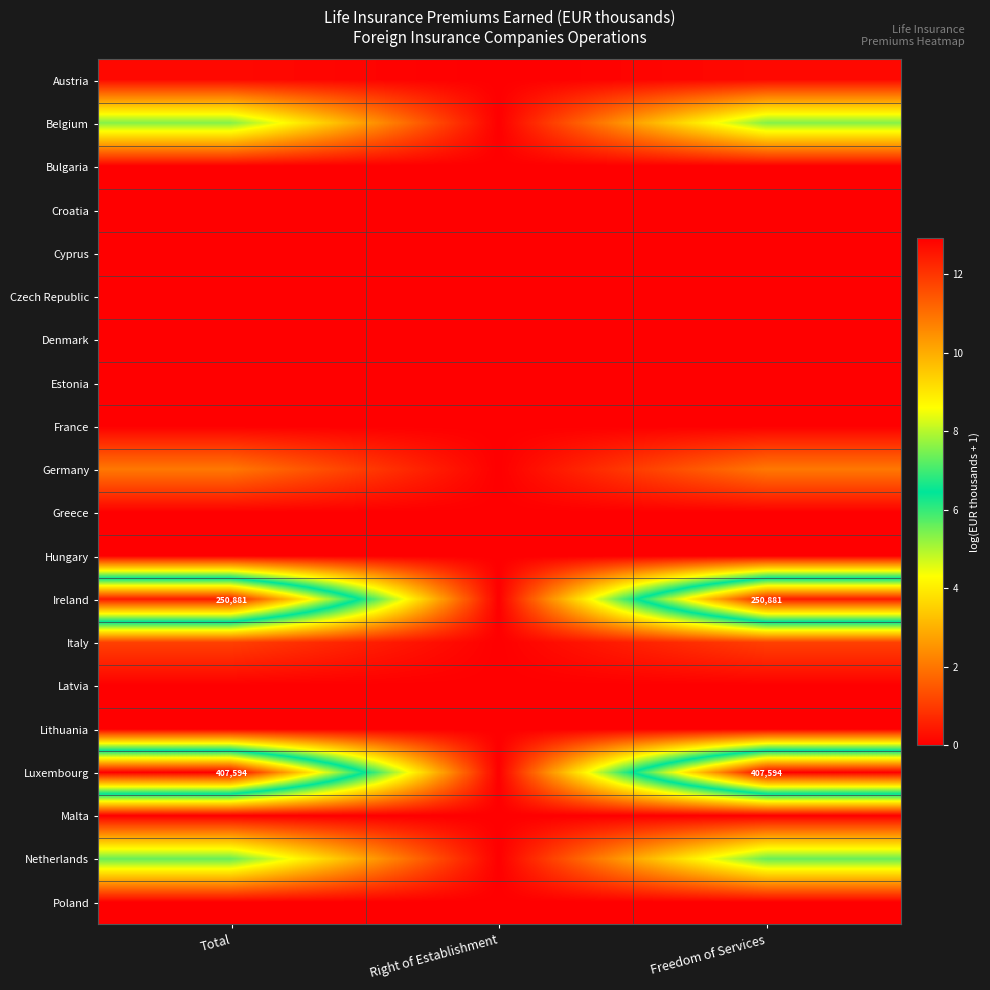

Which series has the widest spread of values?

Luxembourg